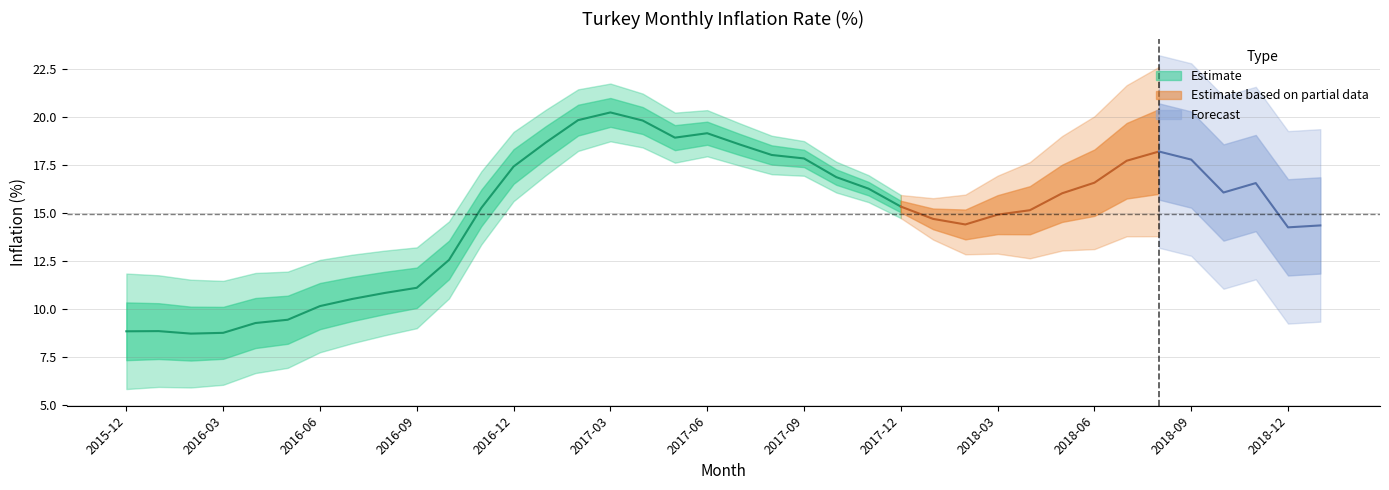

How many points are lower than both their immediate neighbors (excluding endpoints)?

5